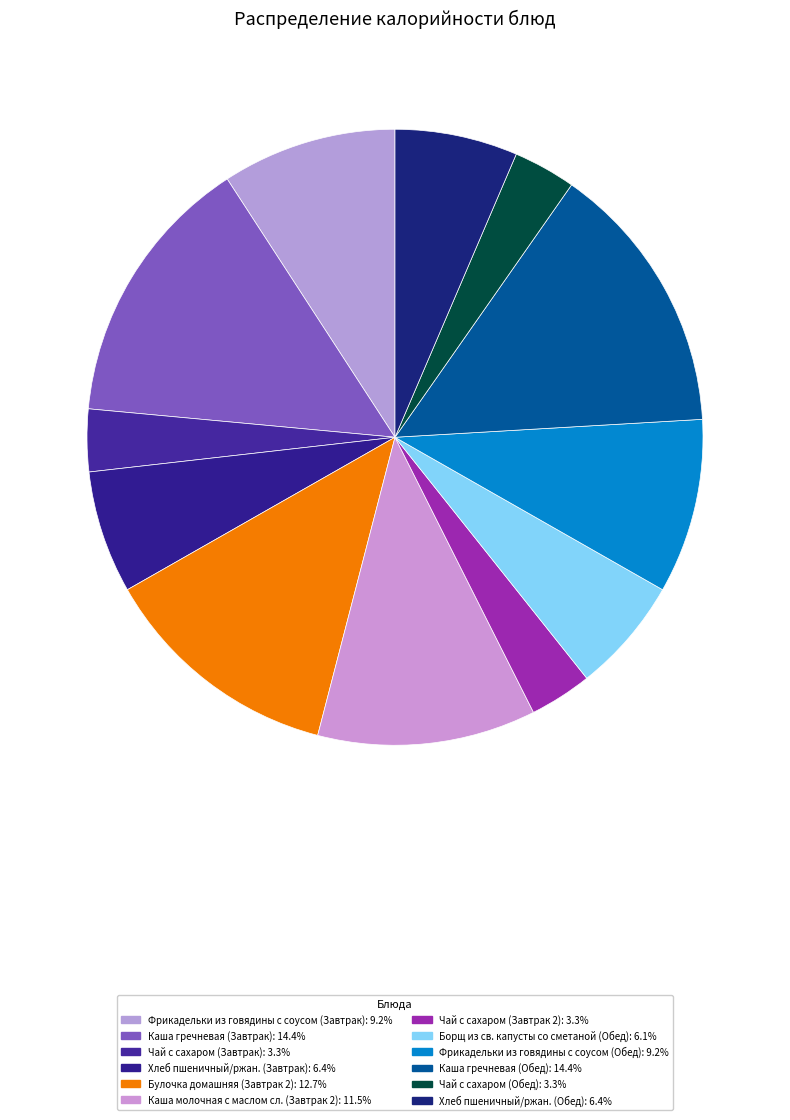

How many segments does this pie chart have?

12